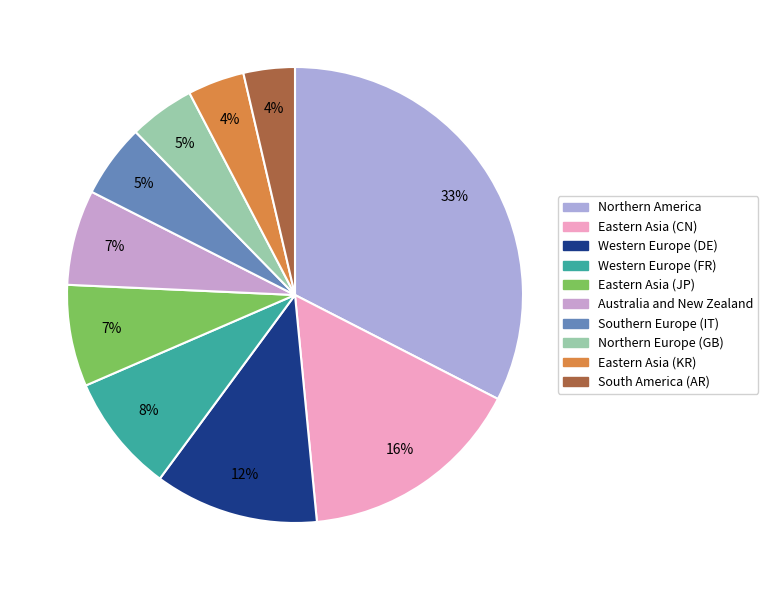

To the nearest percent, what is the difference between the largest and smallest slice percentages?

29%